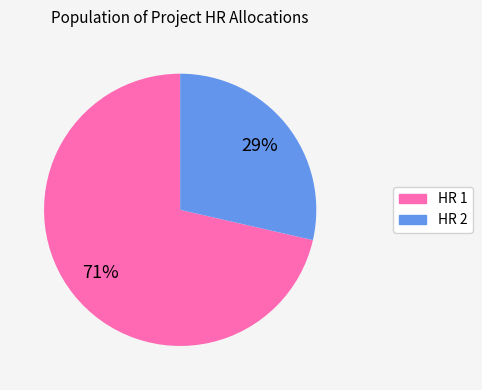

Which slice is the smallest?

HR 2